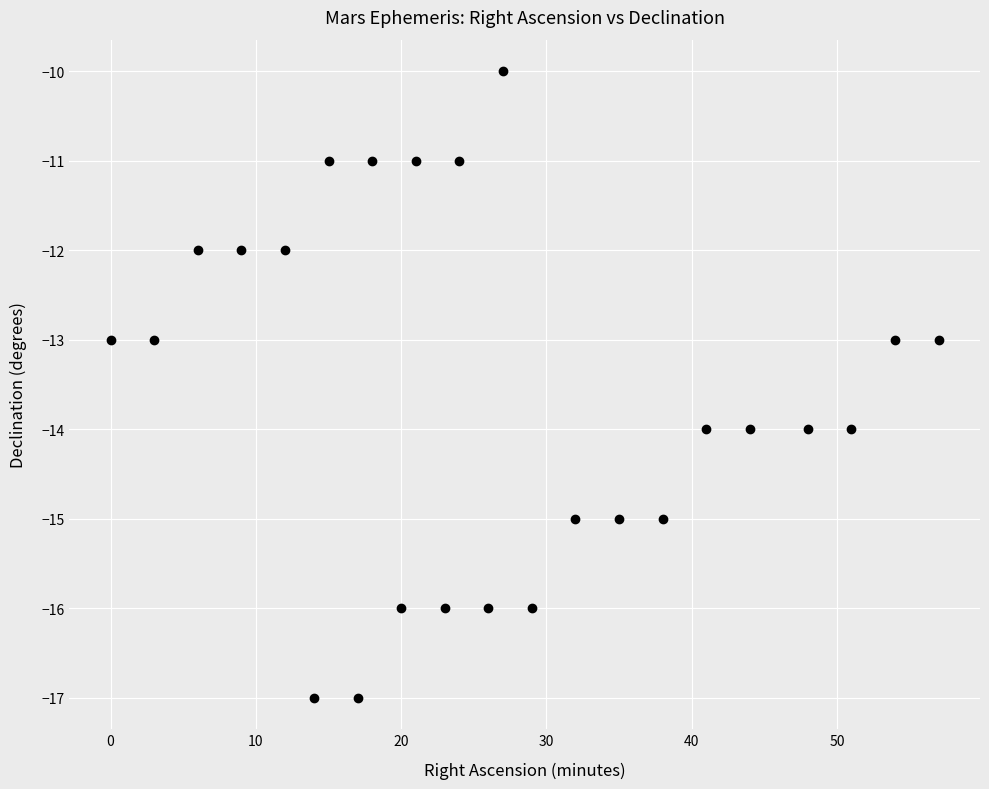

What is the range of Y values (max minus min)?

7